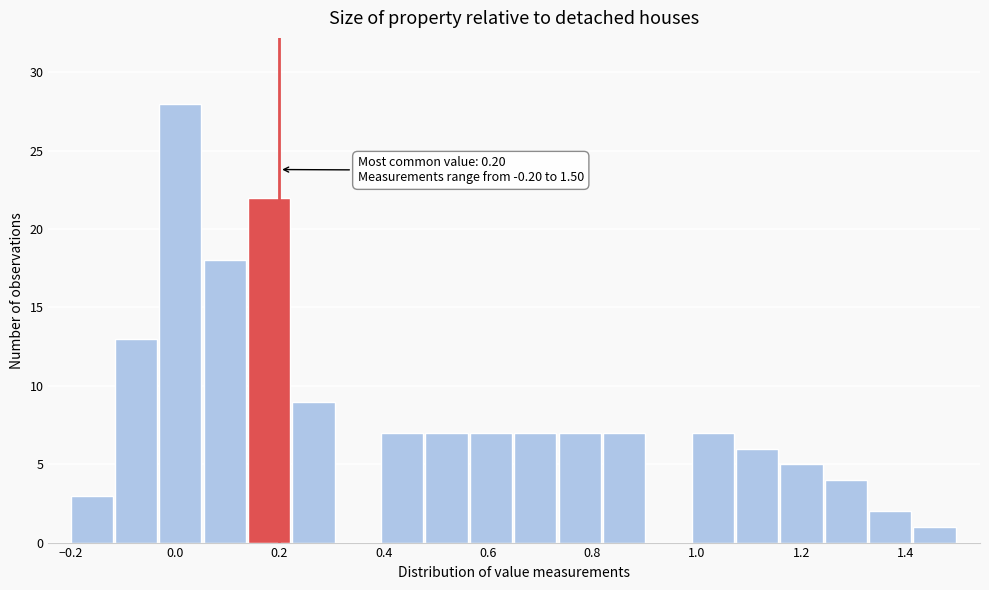

Which range on the x-axis has the tallest bar?

-0.030 to 0.055